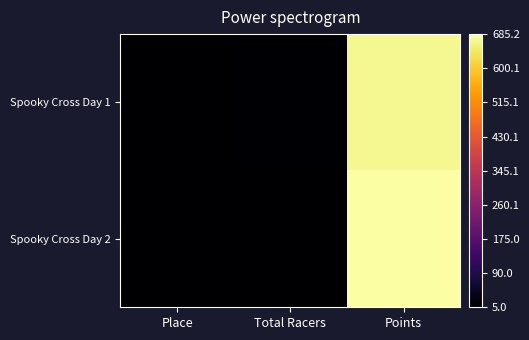

What is the greatest value displayed?

685.2